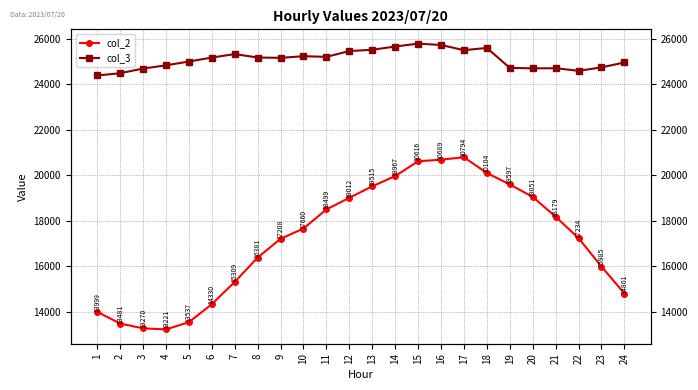

At how many categories does at least one series exceed 22650?

24